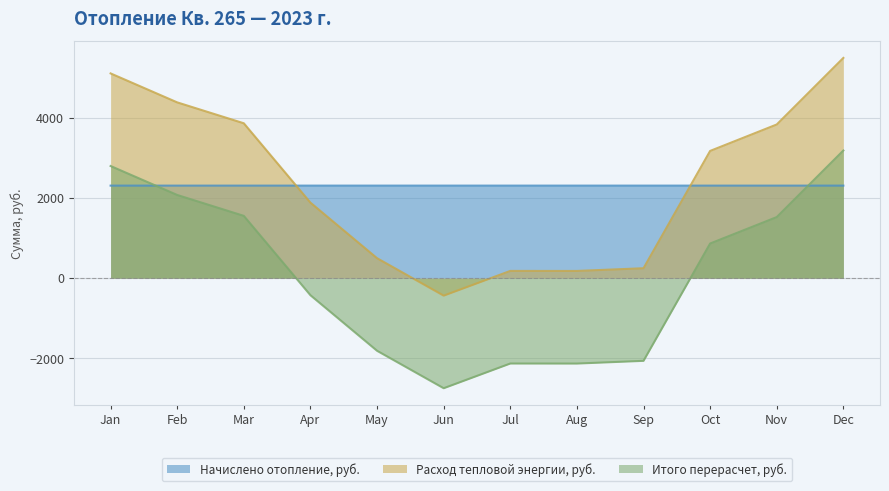

How many series are shown in this chart?

3